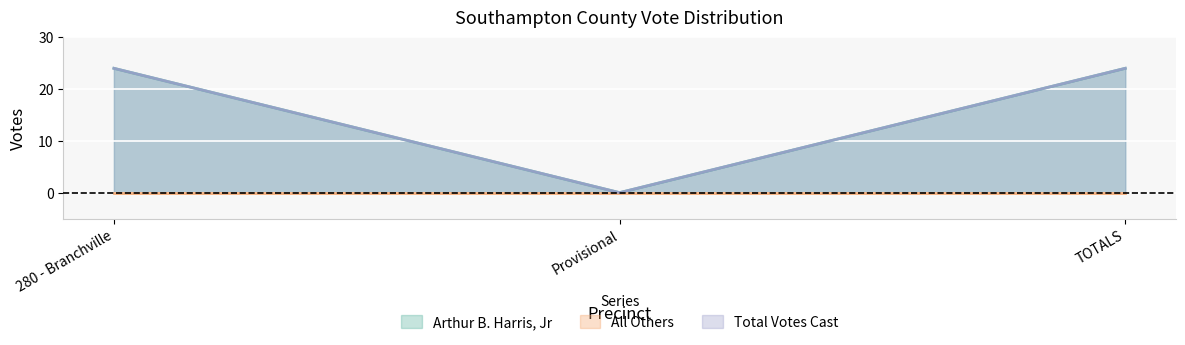

Does the chart display data point markers on the line(s)?

No